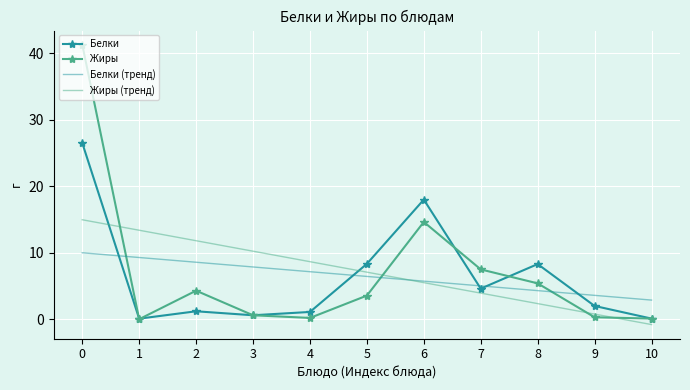

True or false: Жиры has more than 0 interior local peaks.

True